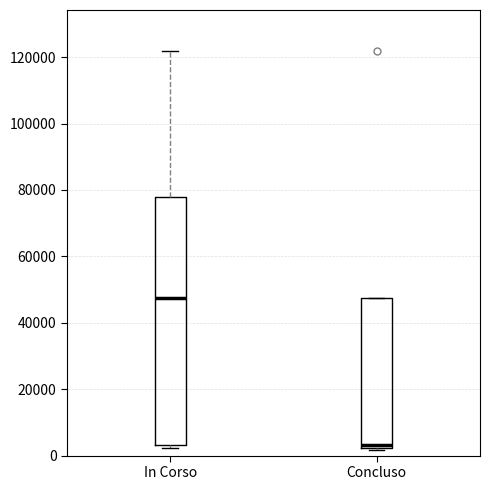

Which box has the highest median line?

In Corso